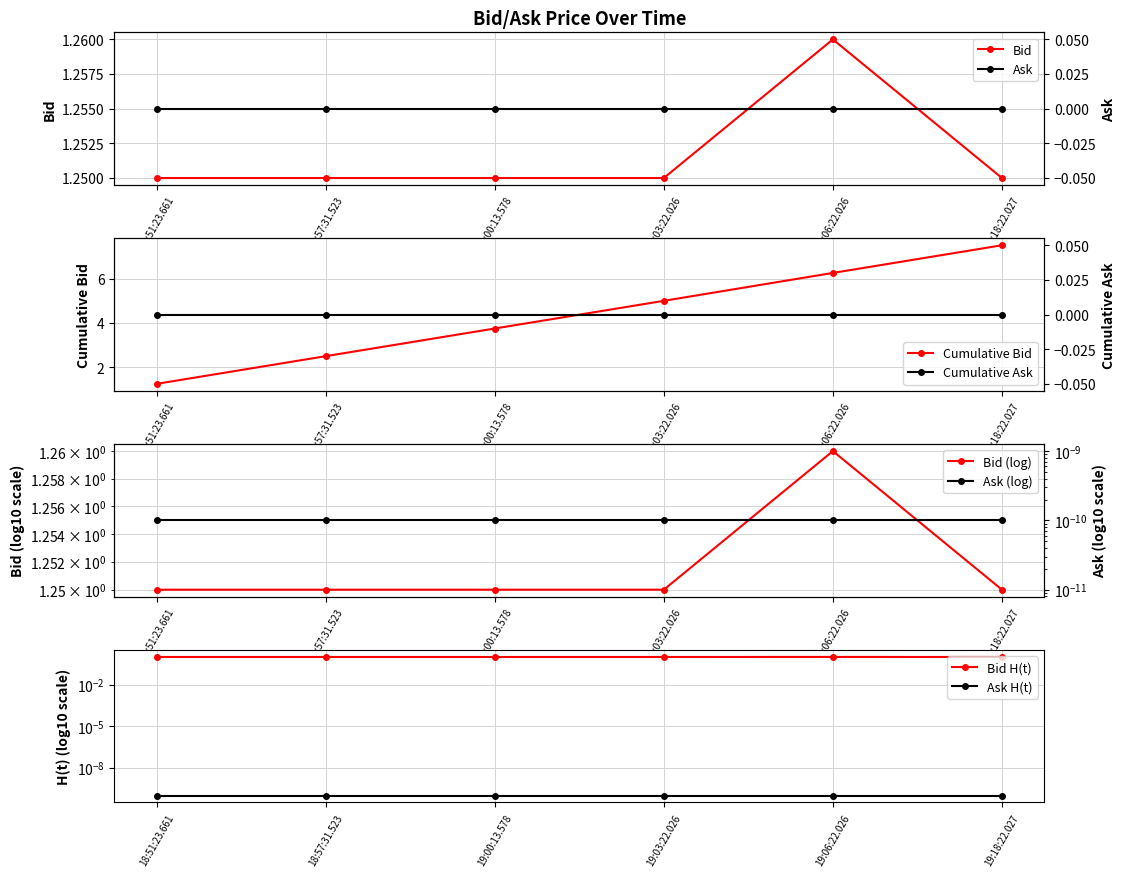

Reading left to right, list all the values displayed in this chart.

1.2	1.2	1.2	1.2	1.3	1.2